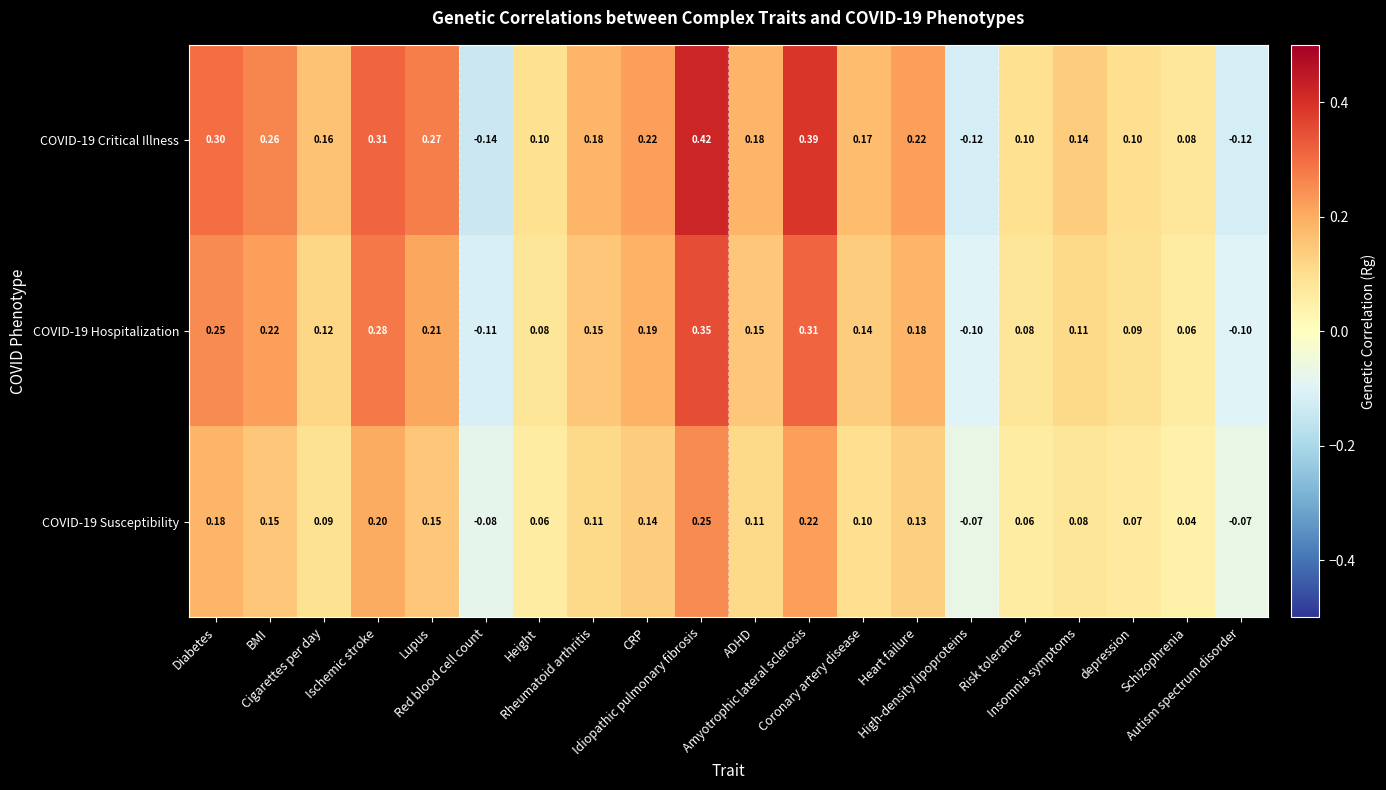

How many positive values does the COVID-19 Susceptibility series have?

17